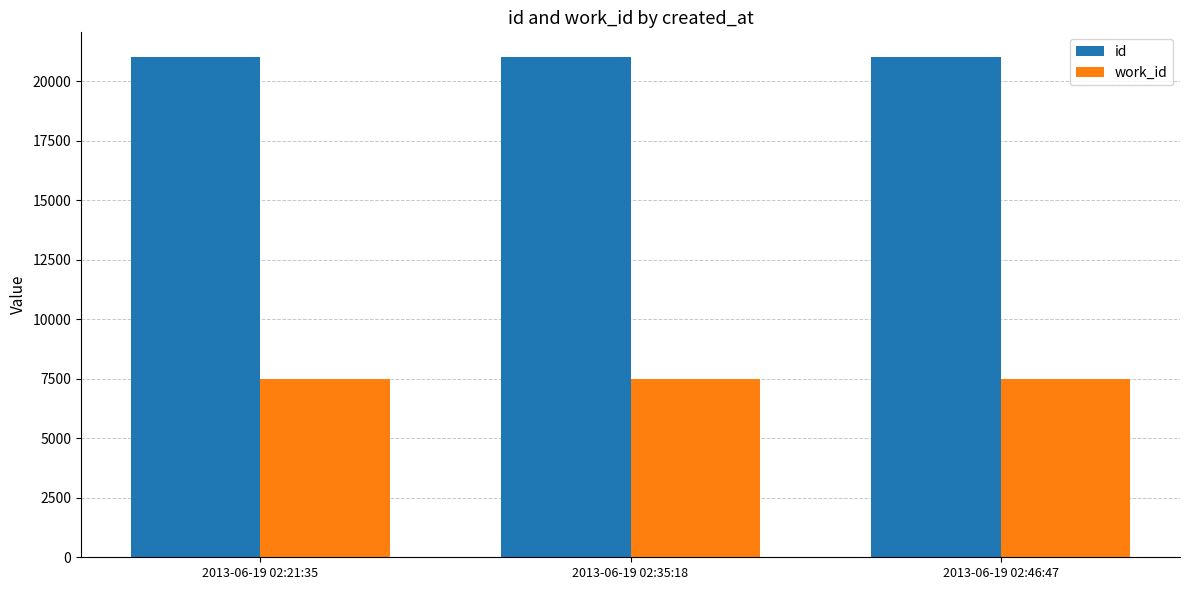

What is the difference between the highest and lowest values at 2013-06-19 02:35:18?

13525